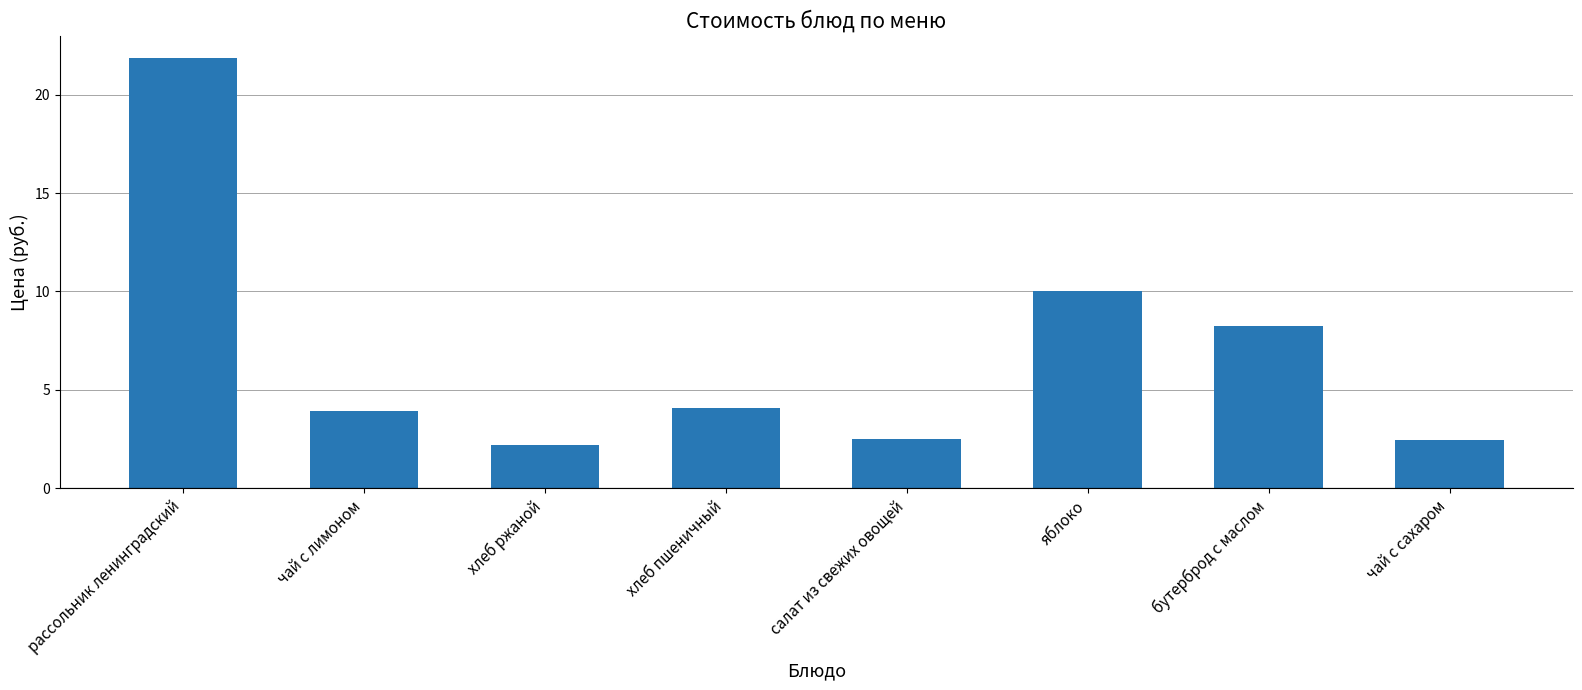

What is the difference between the maximum and minimum values?

19.7